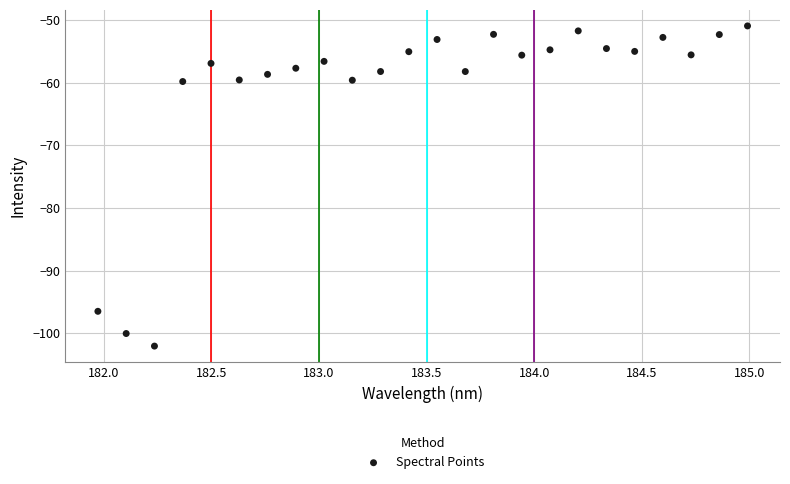

What is the range of Y values (max minus min)?

51.1